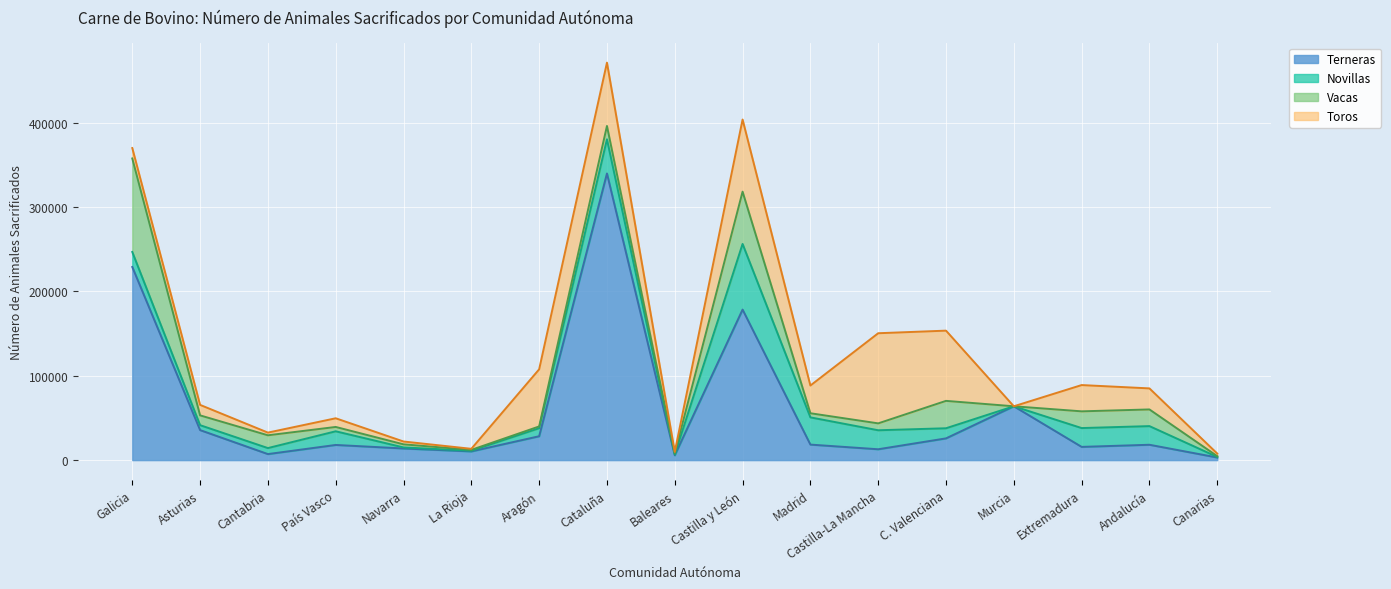

What position from the right is Canarias?

1